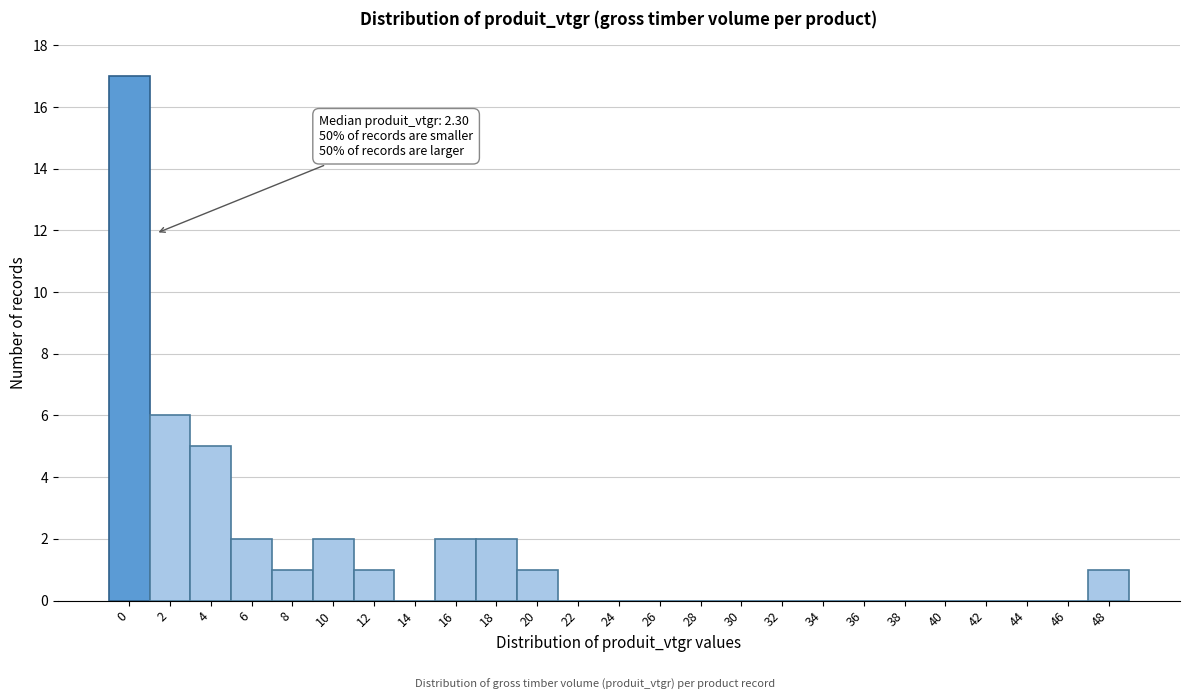

Reading left to right, extract all data points from this chart.

0=17	2=6	4=5	6=2	8=1	10=2	12=1	14=0	16=2	18=2	20=1	22=0	24=0	26=0	28=0	30=0	32=0	34=0	36=0	38=0	40=0	42=0	44=0	46=0	48=1